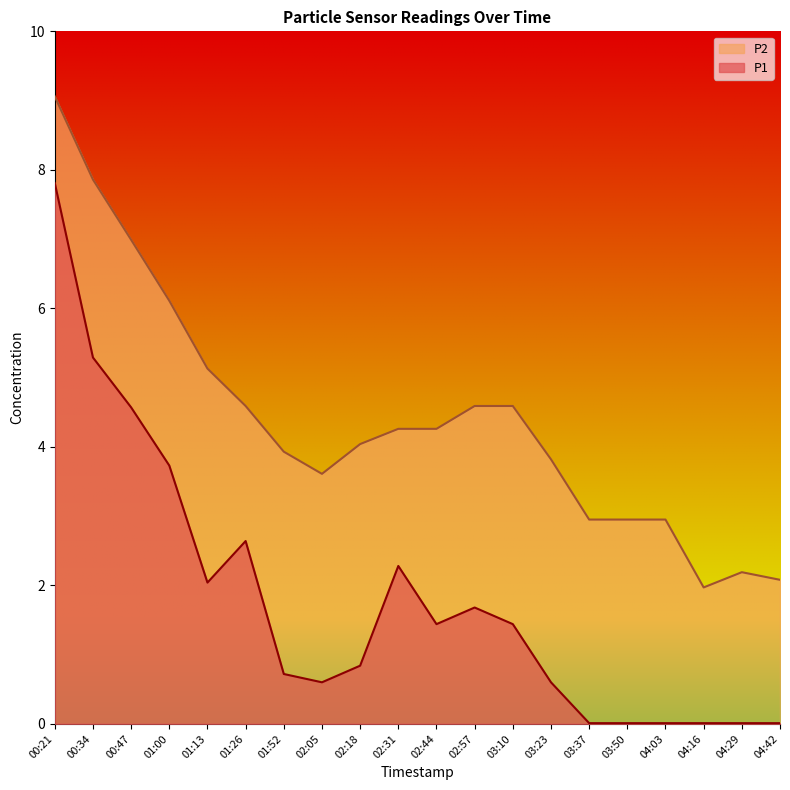

What is the difference between the P2 values at 01:52 and 01:26?

0.7